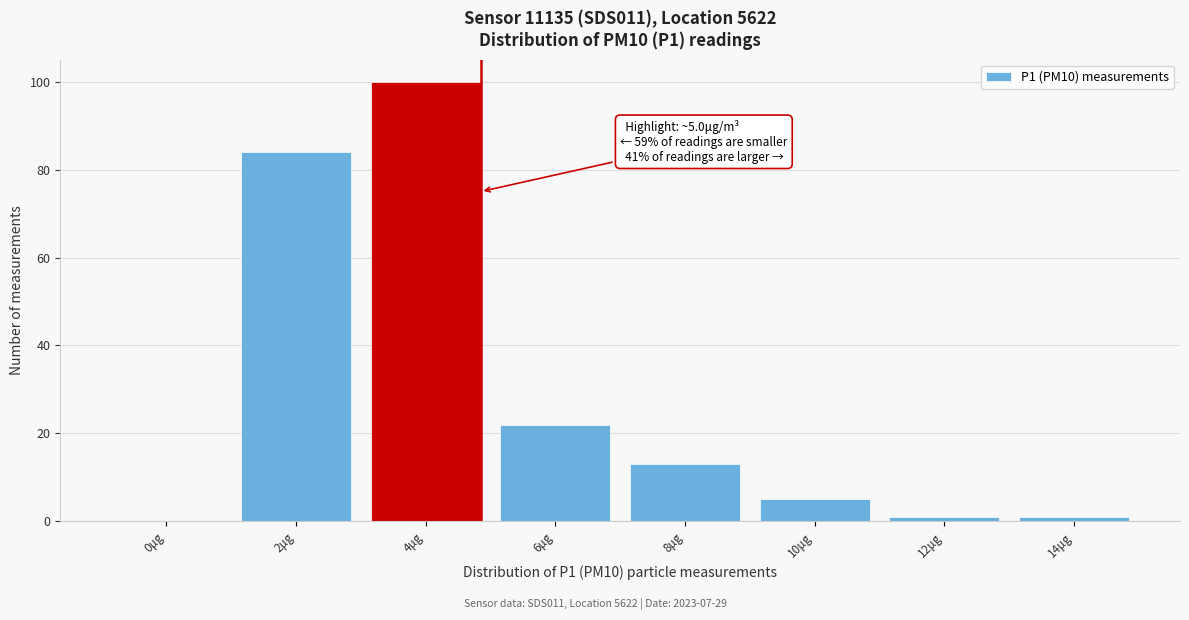

Reading left to right, what are all the values shown in this chart?

0μg=0	2μg=84	4μg=100	6μg=22	8μg=13	10μg=5	12μg=1	14μg=1